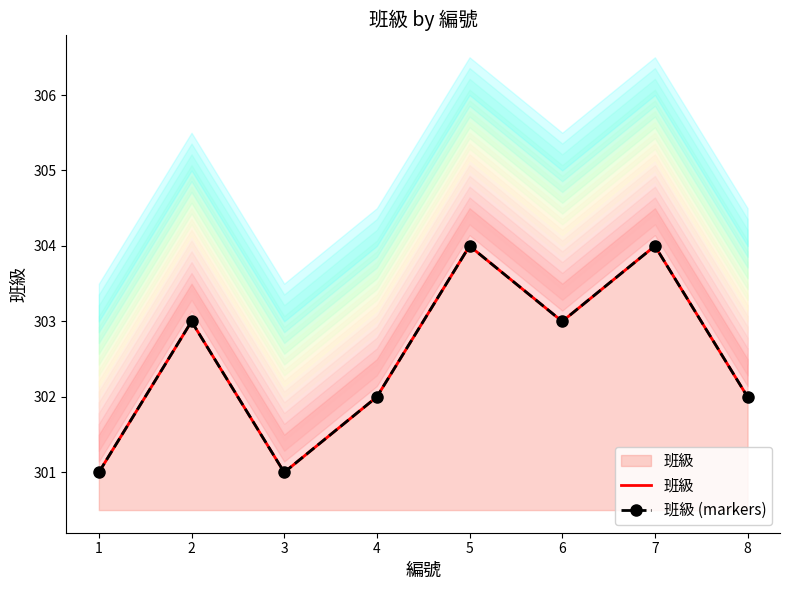

What is the minimum value for 班級?

301